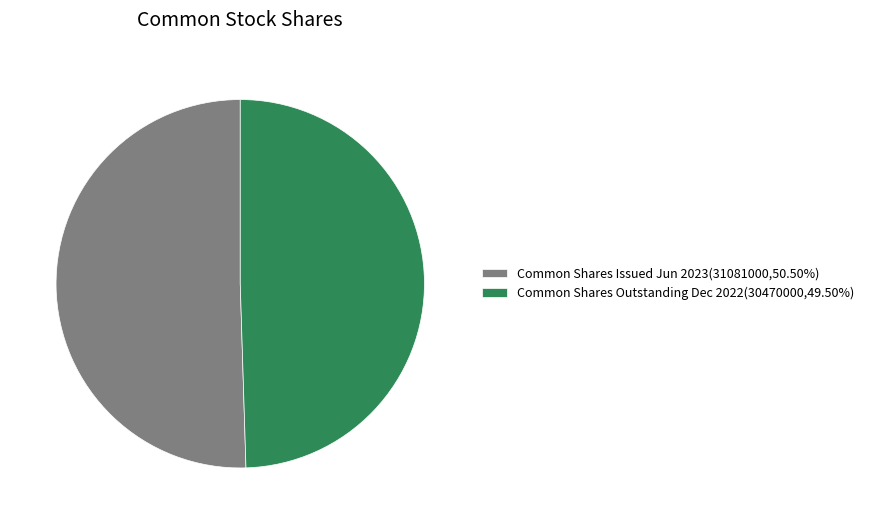

Is Common Shares Outstanding Dec 2022(30470000,49.50%) the majority of the pie?

No